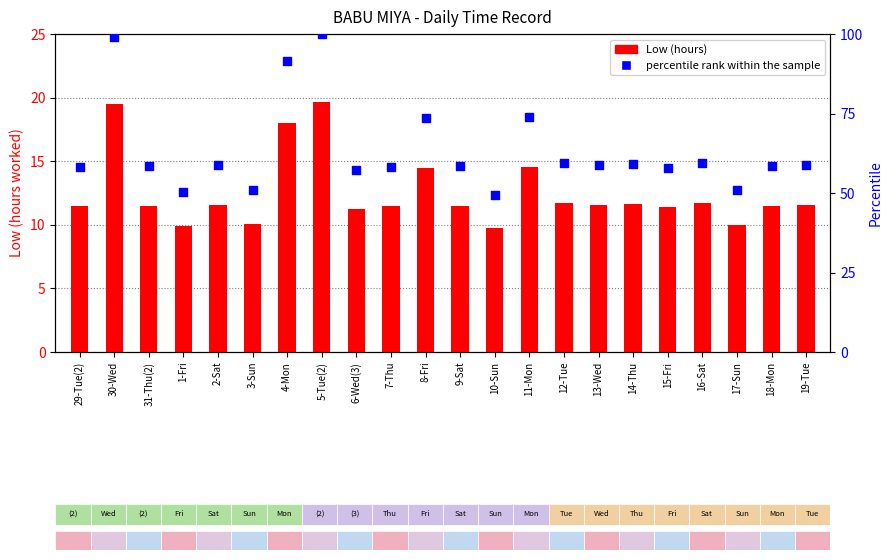

Is the value of Low (hours) at 29-Tue(2) greater than the value of percentile rank within the sample at 6-Wed(3)?

No